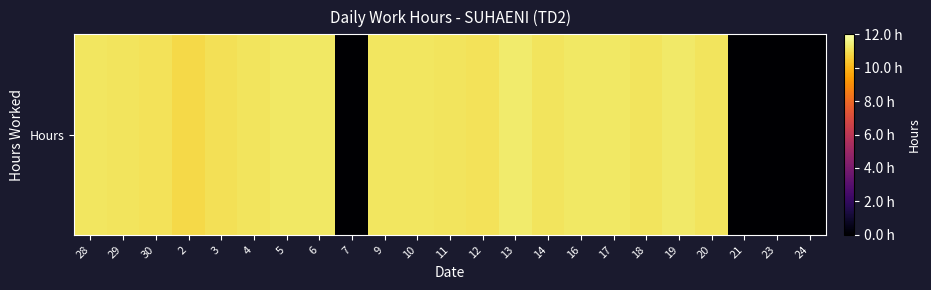

Is it true that the value at 20 is 11.1?

True